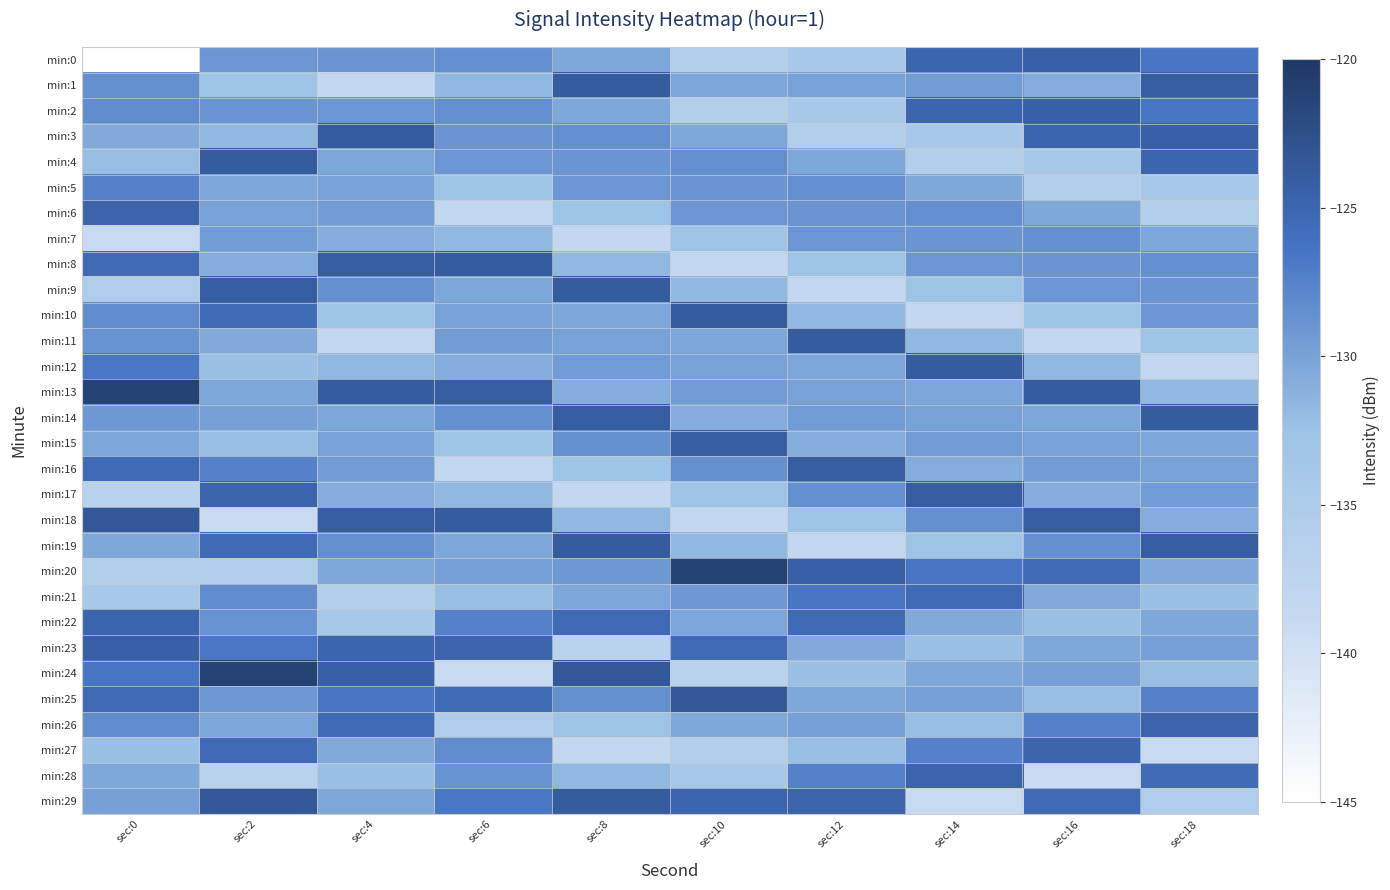

Between sec:6 and sec:12, which series saw the biggest shift?

min:16